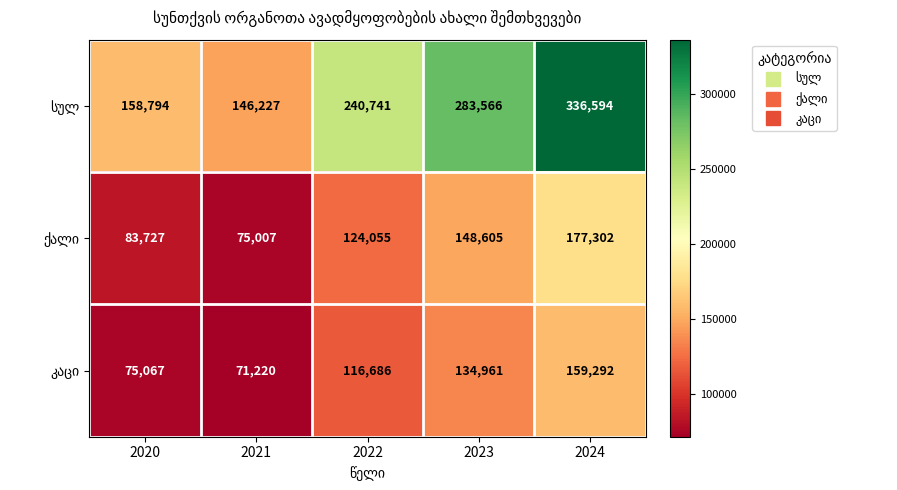

Count the number of categories in the chart.

5